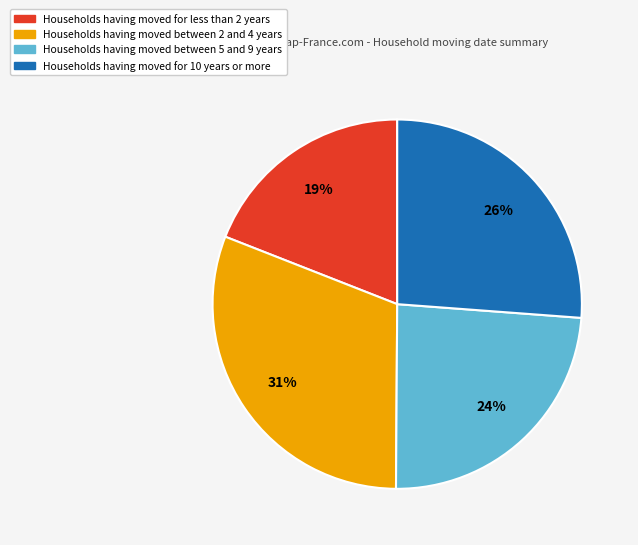

To the nearest percent, what is the average slice percentage?

25%